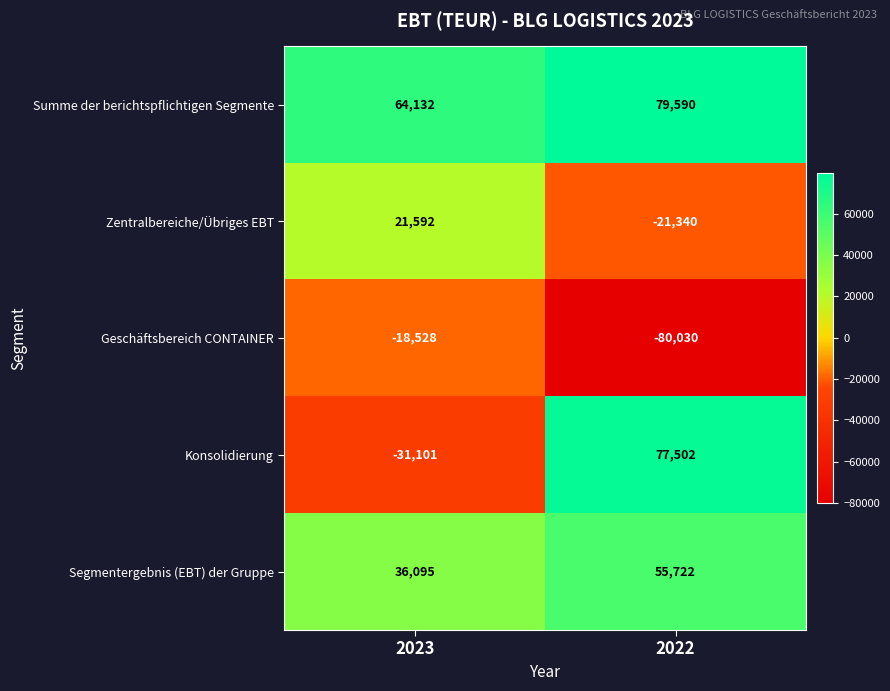

Rank the series by their maximum value, from lowest to highest.

Geschäftsbereich CONTAINER, Zentralbereiche/Übriges EBT, Segmentergebnis (EBT) der Gruppe, Konsolidierung, Summe der berichtspflichtigen Segmente